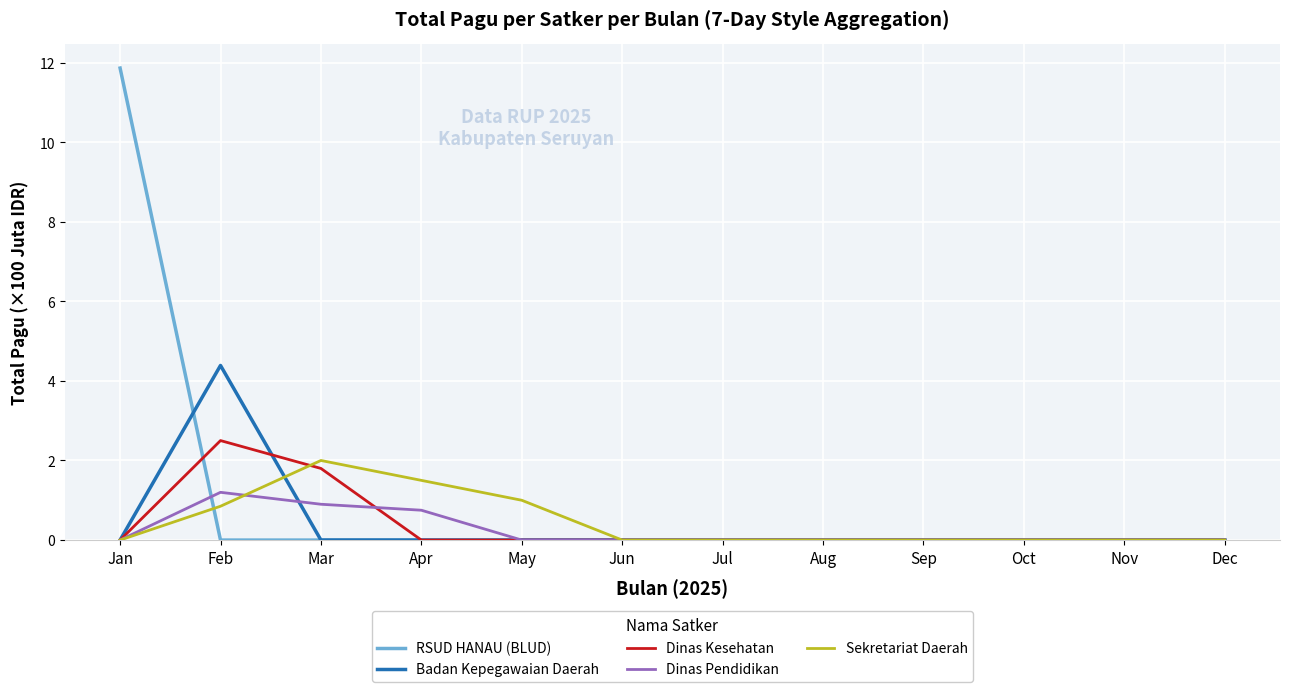

What is the difference between the maximum and minimum values in the Dinas Pendidikan series?

1.2